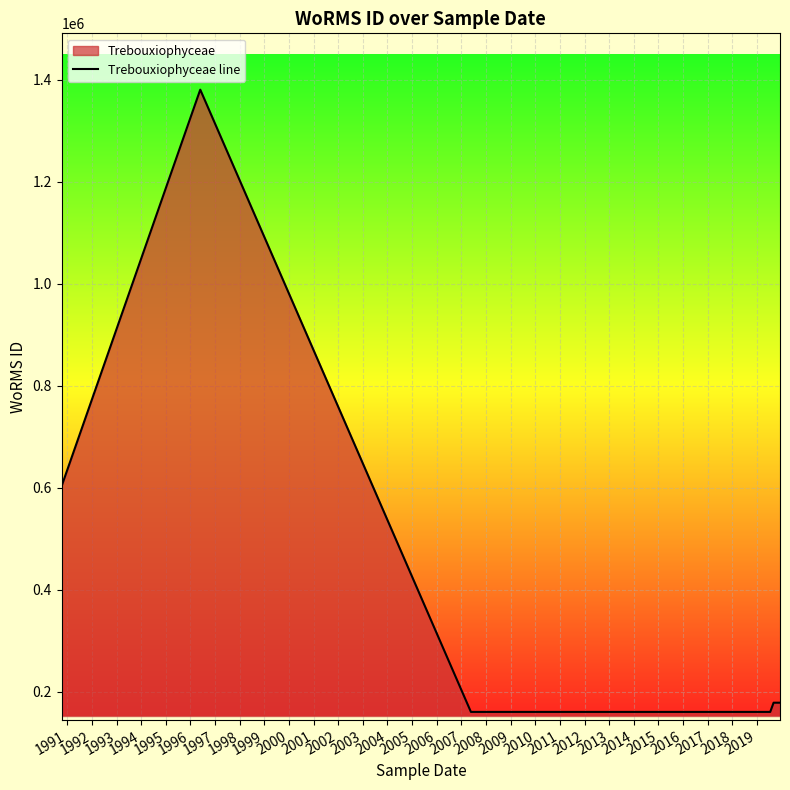

What is the value of the 4th point from the left?

160576